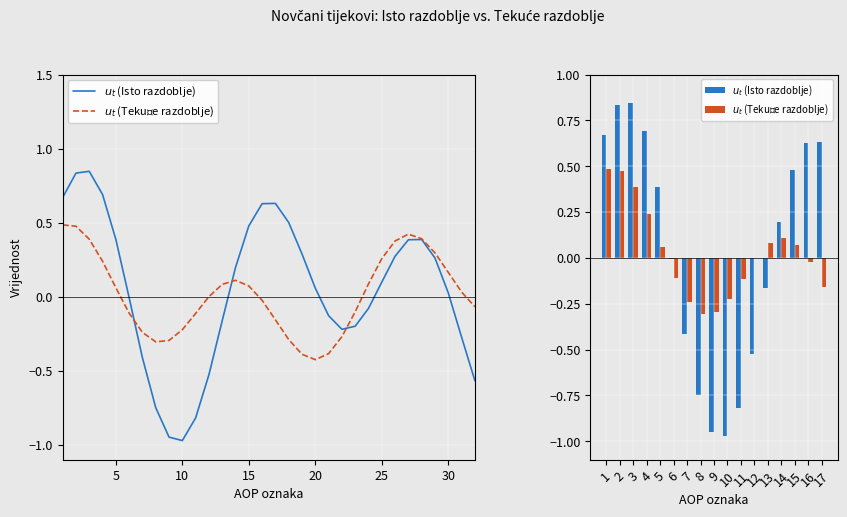

What is the sum of the $u_t$ (Tekuće razdoblje) values at 5 and 6?

-0.1